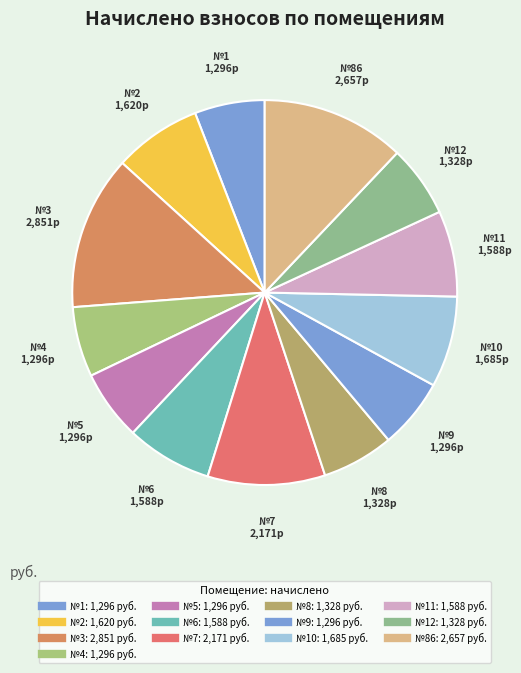

Count the number of slices in the pie.

13